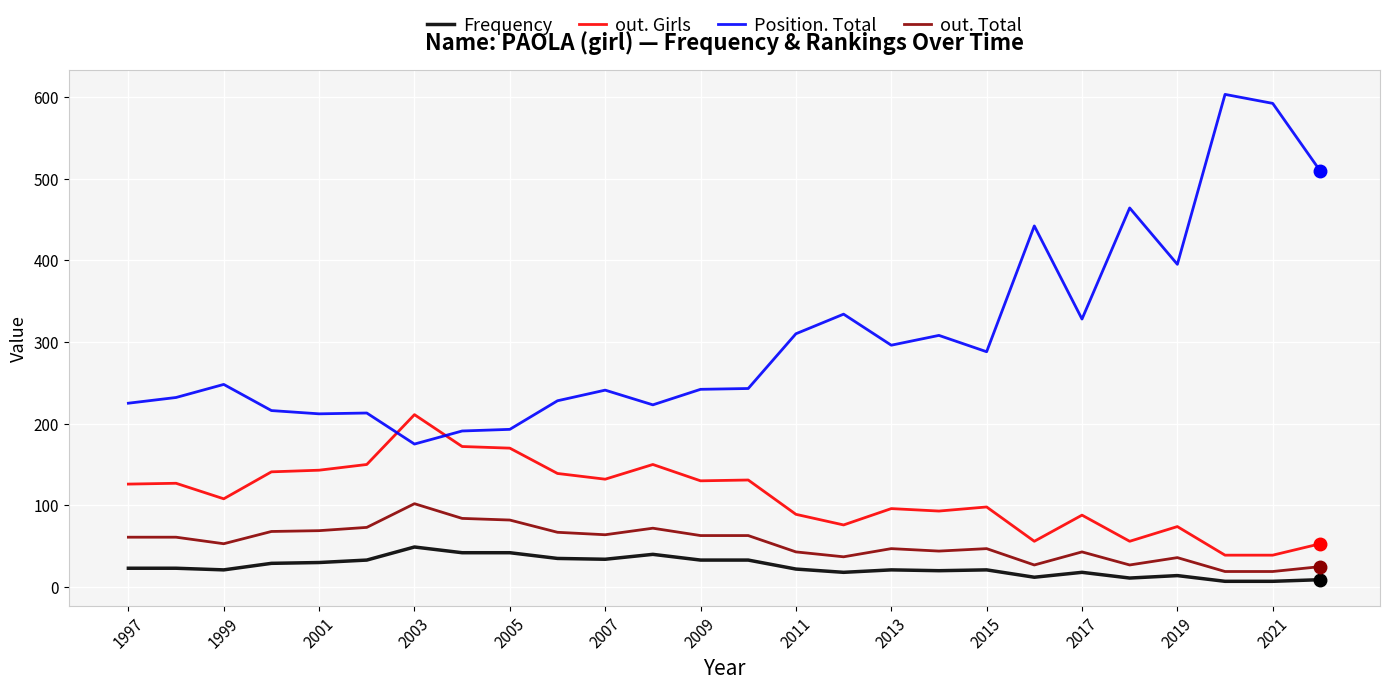

Rank the series by their maximum value, from lowest to highest.

Frequency, out. Total, out. Girls, Position. Total